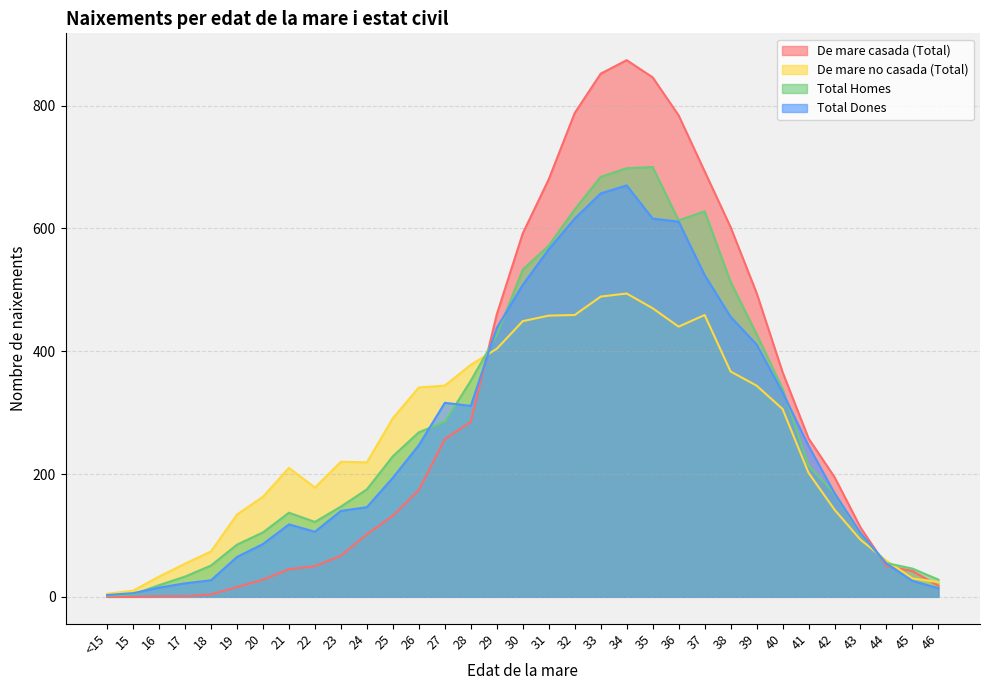

Reading left to right, list all the values displayed in this chart.

De mare casada (Total): <15=0	15=0	16=1	17=1	18=4	19=16	20=28	21=45	22=50	23=67	24=102	25=132	26=174	27=257	28=285	29=460	30=592	31=680	32=788	33=852	34=874	35=846	36=784	37=693	38=602	39=495	40=366	41=258	42=195	43=113	44=50	45=42	46=18
De mare no casada (Total): <15=5	15=10	16=33	17=54	18=74	19=134	20=163	21=210	22=178	23=220	24=219	25=291	26=341	27=344	28=378	29=404	30=449	31=458	32=459	33=489	34=494	35=470	36=440	37=459	38=367	39=344	40=306	41=202	42=142	43=93	44=59	45=30	46=24
Total Homes: <15=2	15=4	16=19	17=33	18=51	19=85	20=105	21=137	22=122	23=147	24=175	25=229	26=268	27=285	28=352	29=426	30=533	31=572	32=631	33=684	34=698	35=700	36=613	37=628	38=513	39=428	40=339	41=214	42=168	43=102	44=55	45=46	46=28
Total Dones: <15=3	15=6	16=15	17=22	18=27	19=65	20=86	21=118	22=106	23=140	24=146	25=194	26=247	27=316	28=311	29=438	30=508	31=566	32=616	33=657	34=670	35=616	36=611	37=524	38=456	39=411	40=333	41=246	42=169	43=104	44=54	45=26	46=14